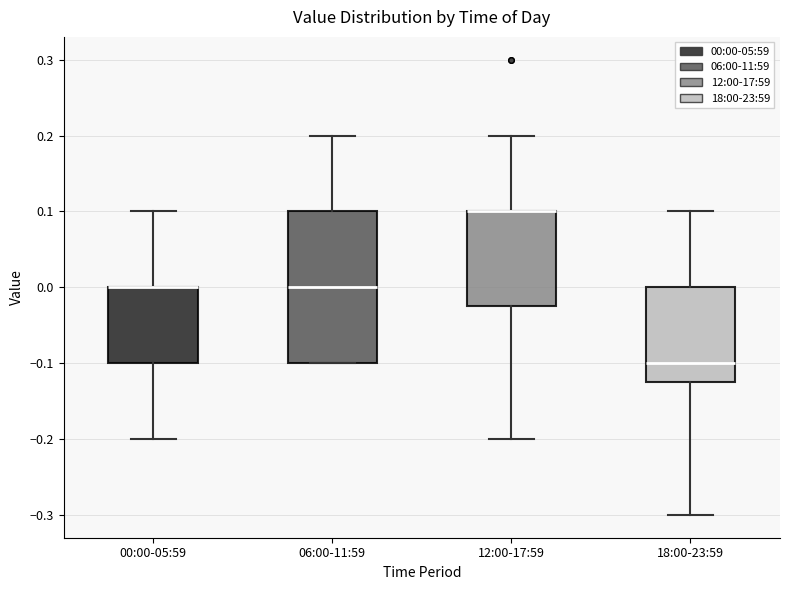

Which box is the tallest, from its lower edge to its upper edge?

06:00-11:59